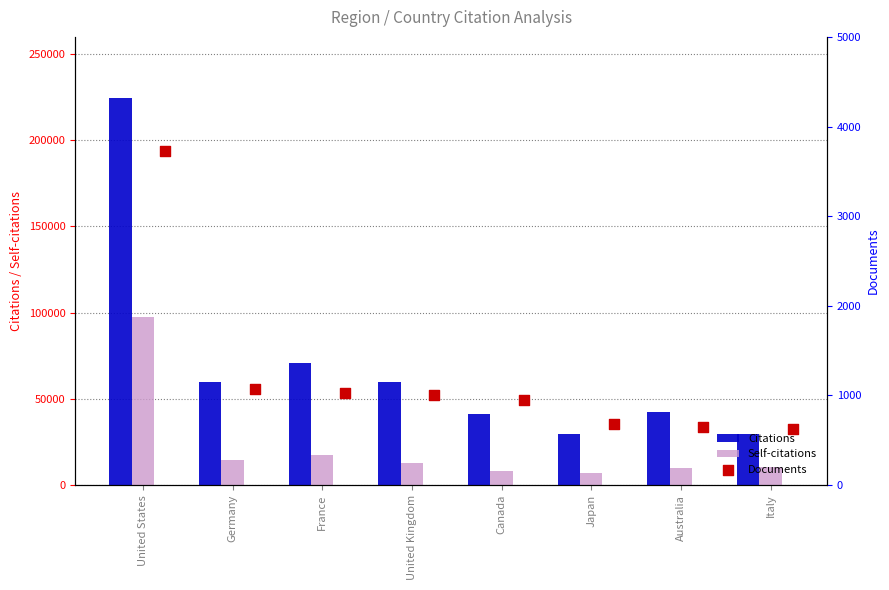

Is the value of Self-citations at United Kingdom greater than the value of Citations at France?

No